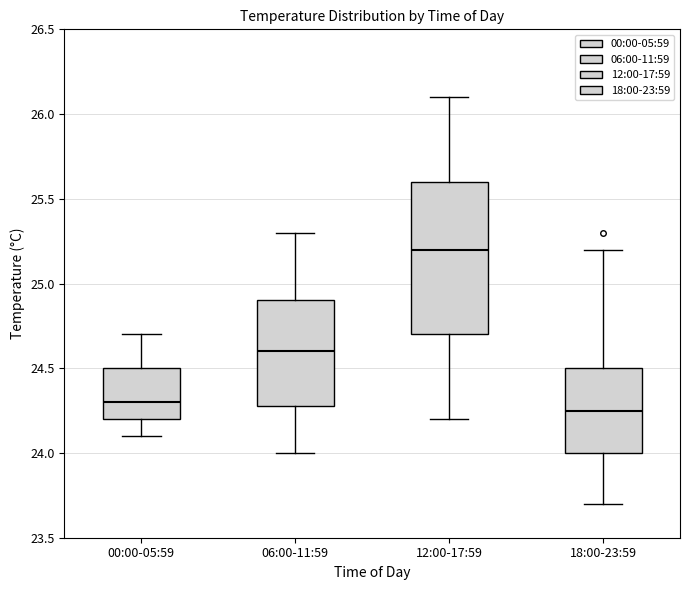

Which box has the lowest median line?

18:00-23:59